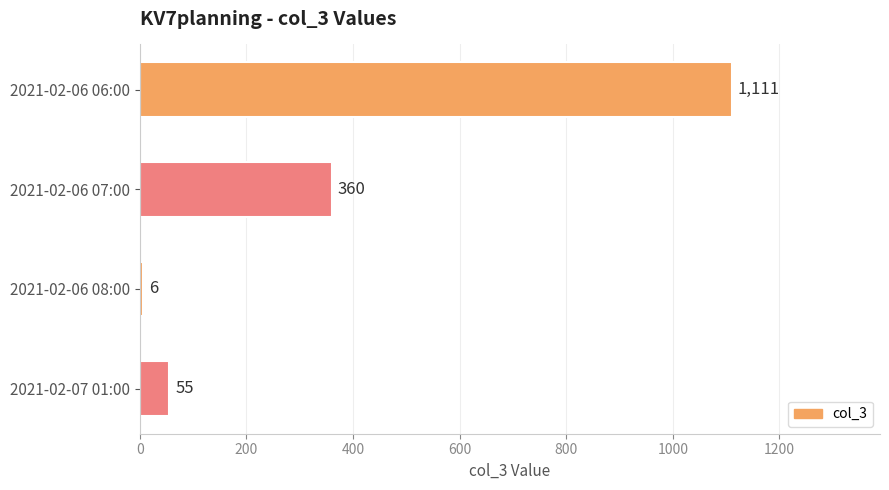

List the labels in order of value, largest first.

2021-02-06 06:00, 2021-02-06 07:00, 2021-02-07 01:00, 2021-02-06 08:00